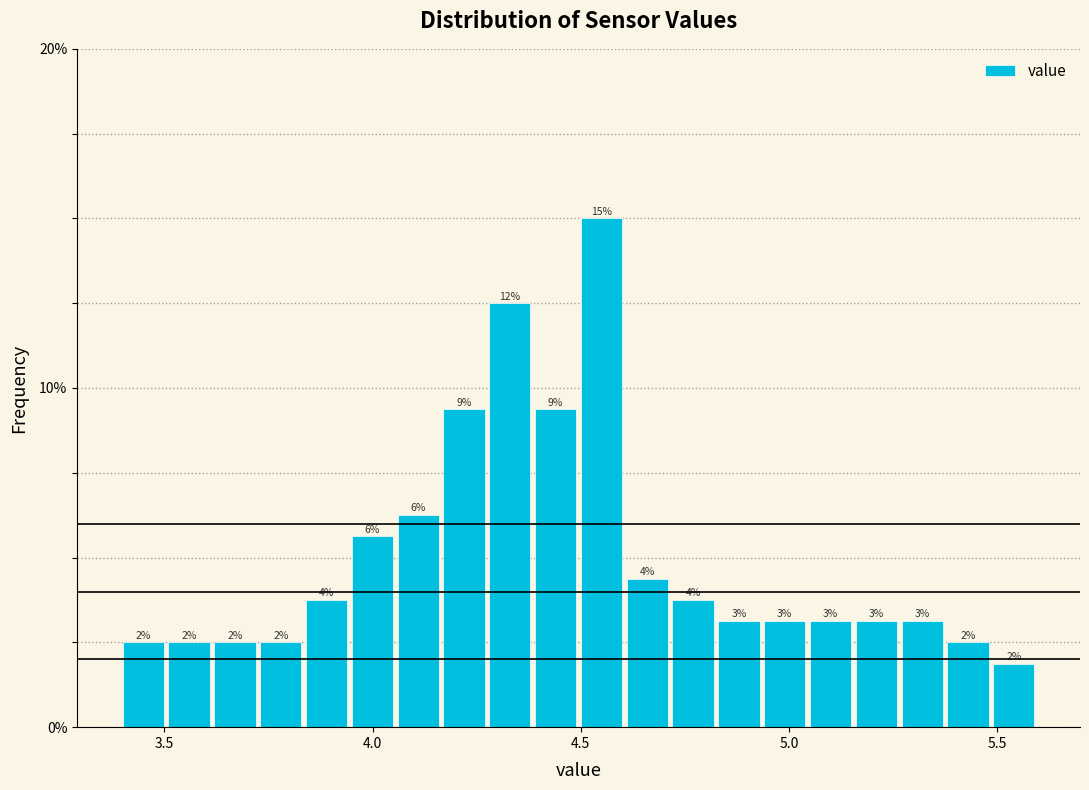

Read against the x-axis, roughly where is the centre of the tallest bar?

4.55